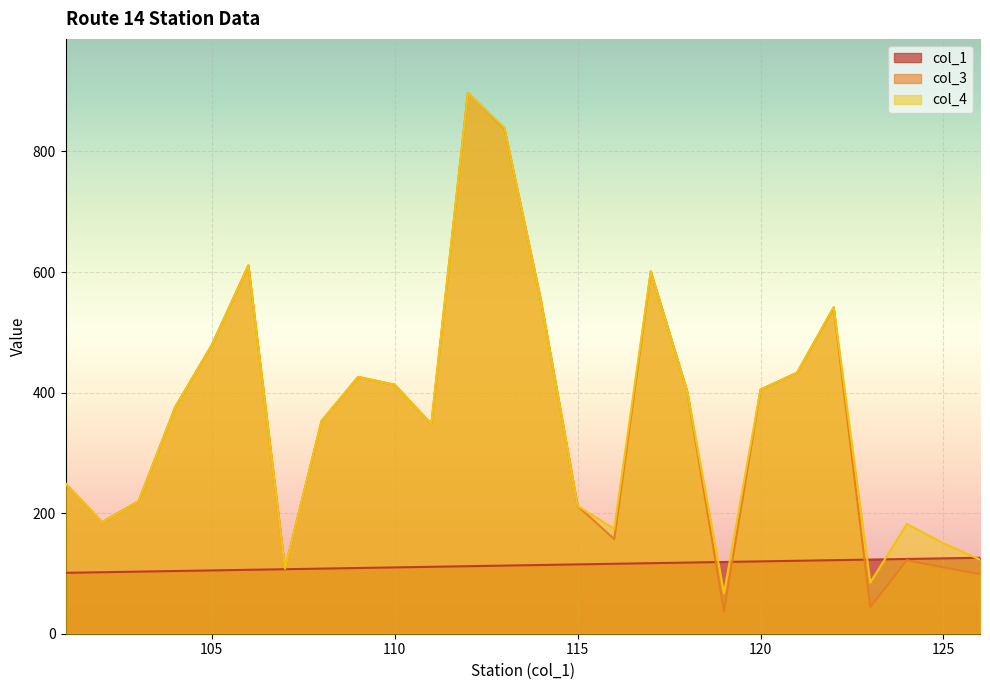

What is the total value across all series at 107?

323